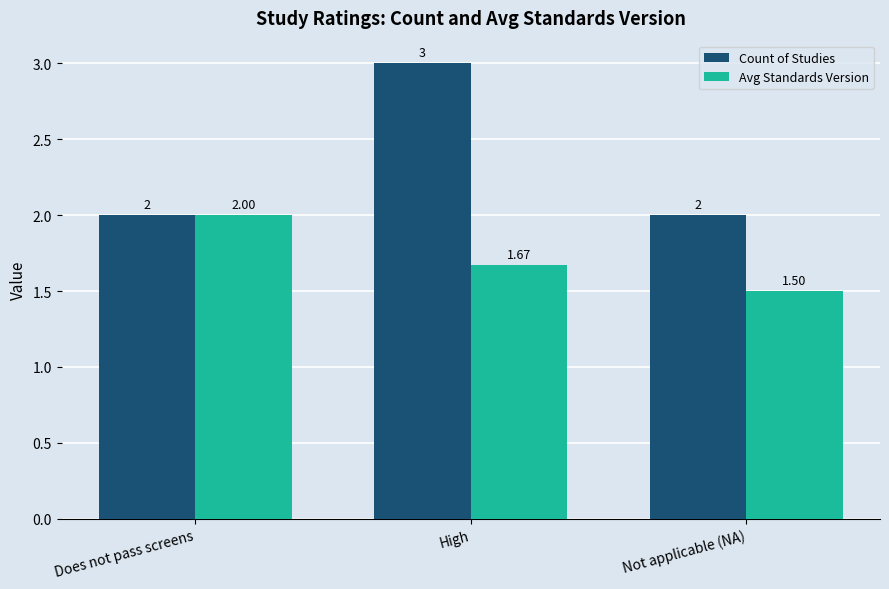

Which category has the highest value across all series?

High